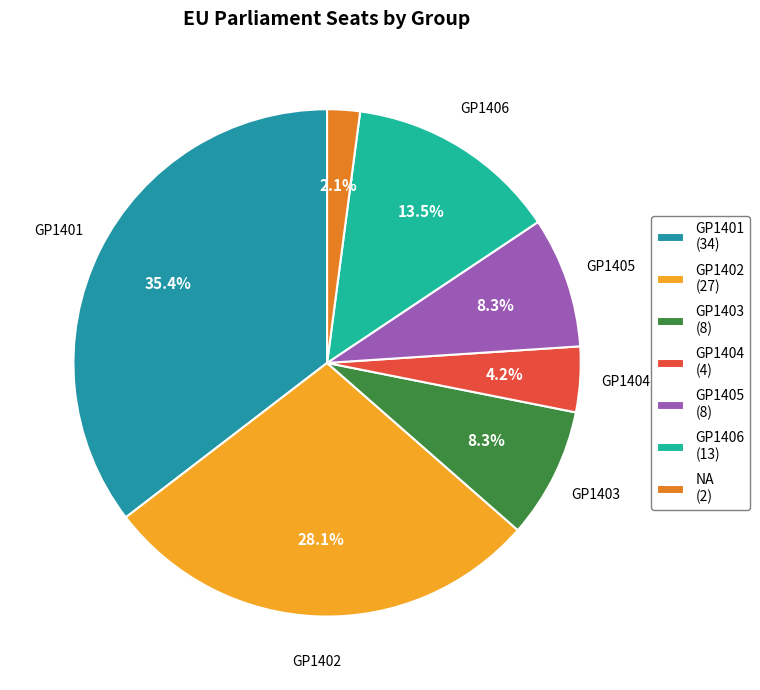

To the nearest percent, what is the difference between the largest and smallest slice percentages?

33%